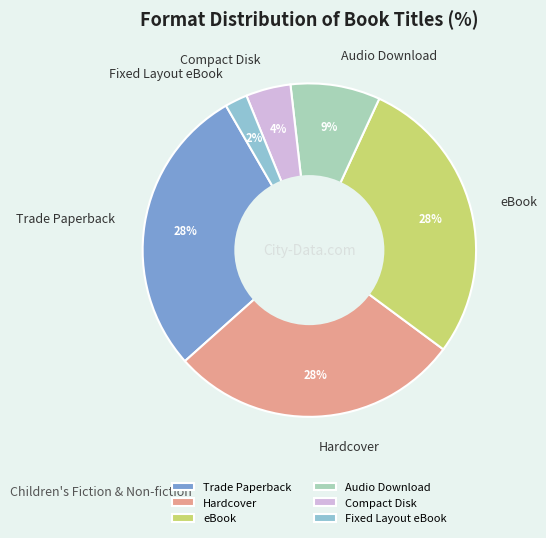

Is Compact Disk the majority of the pie?

No